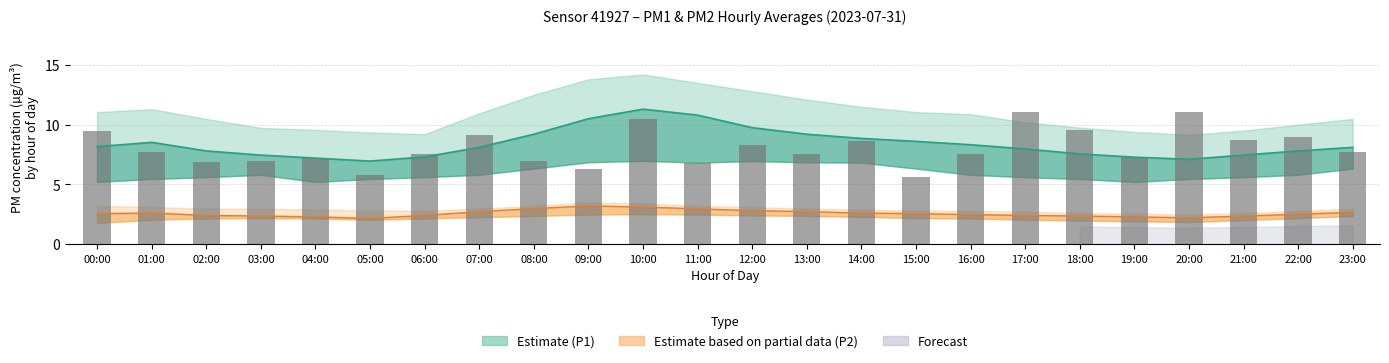

Read the value at 18:00.

9.6